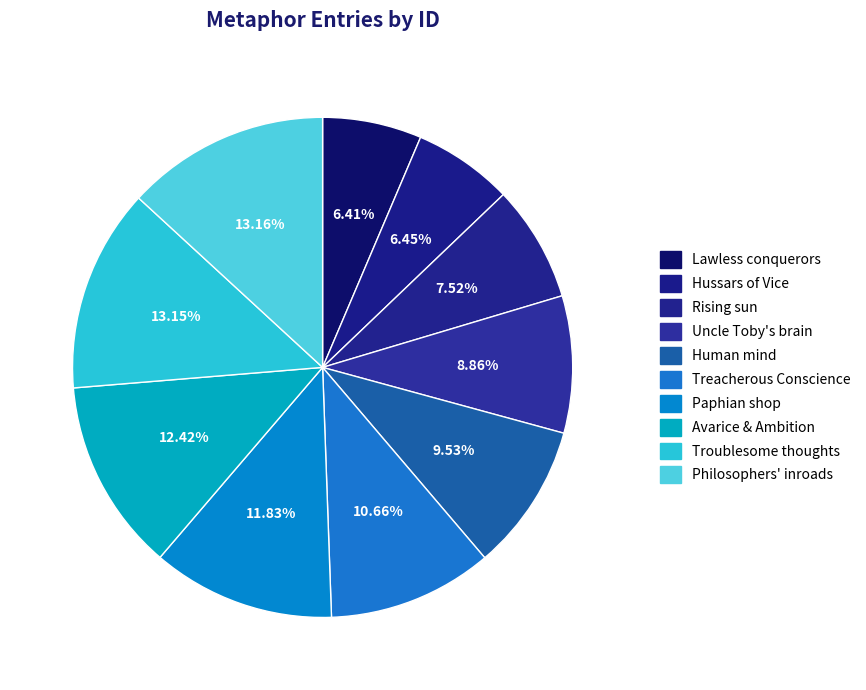

Does Avarice & Ambition represent more than half of the total?

No